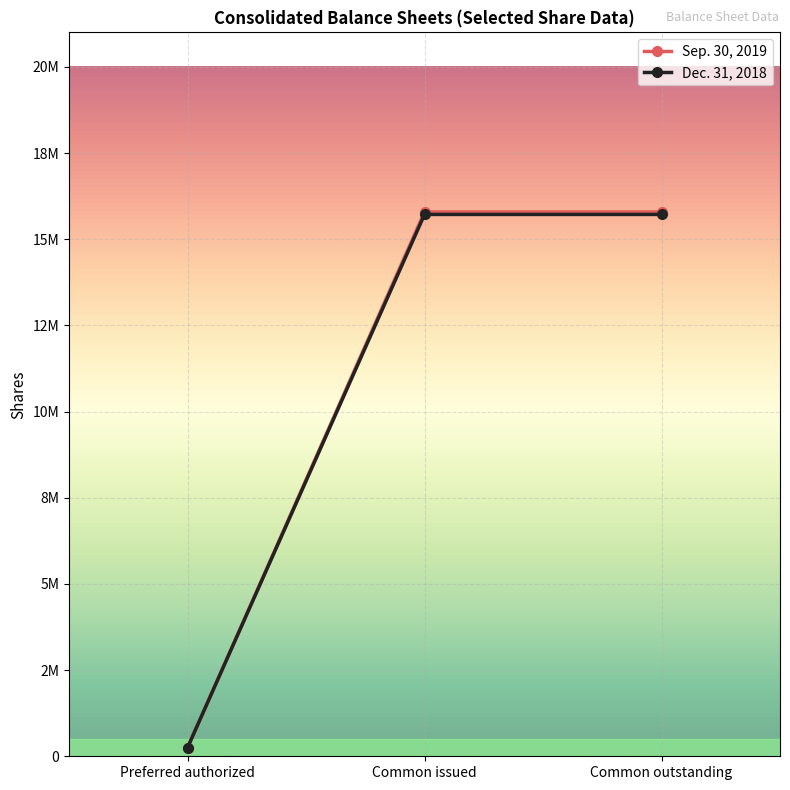

At Common outstanding, list the series in order from largest to smallest.

Sep. 30, 2019, Dec. 31, 2018